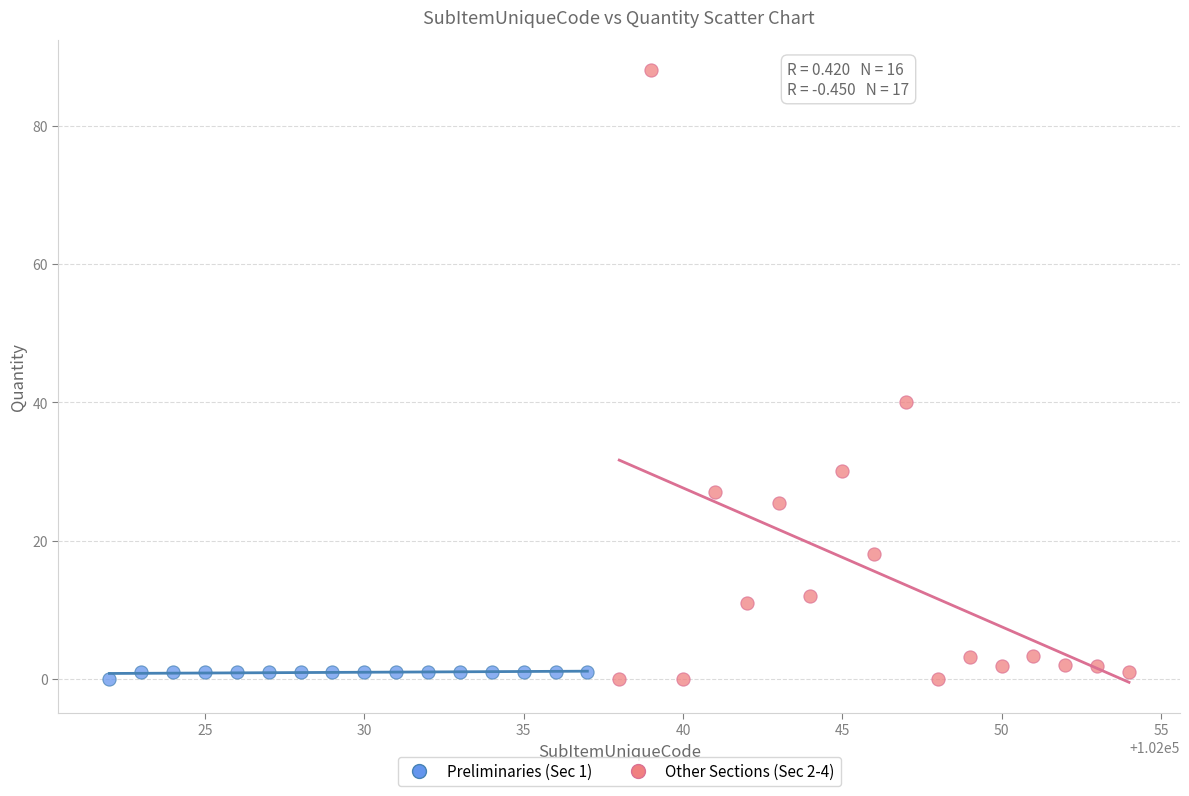

Which series contains the highest Y value?

Other Sections (Sec 2-4)